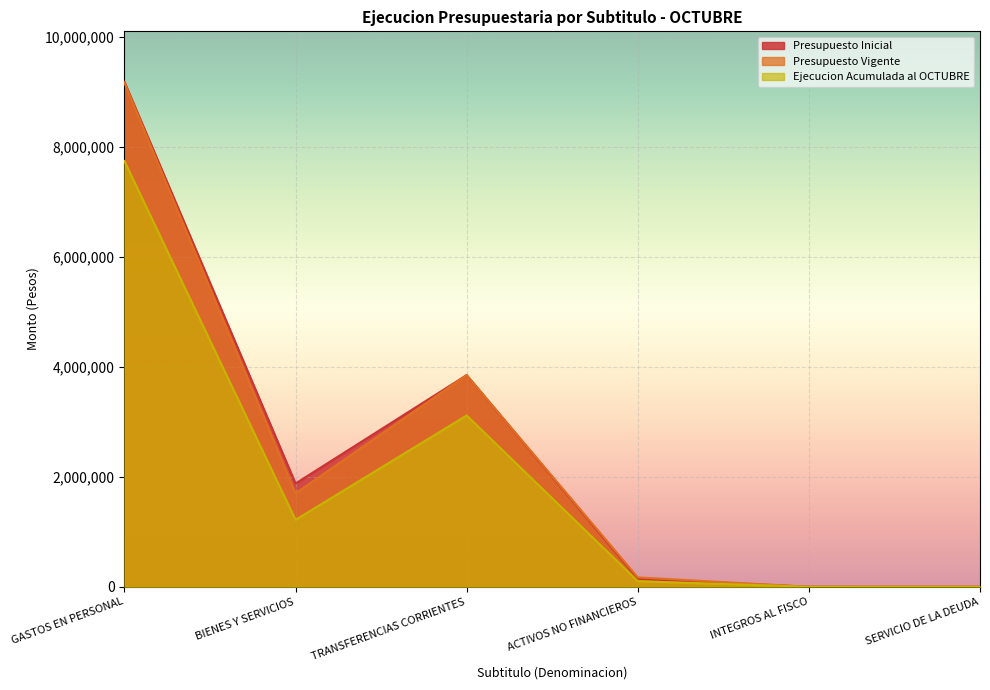

How many values in the Presupuesto Vigente series are below 1699115?

3